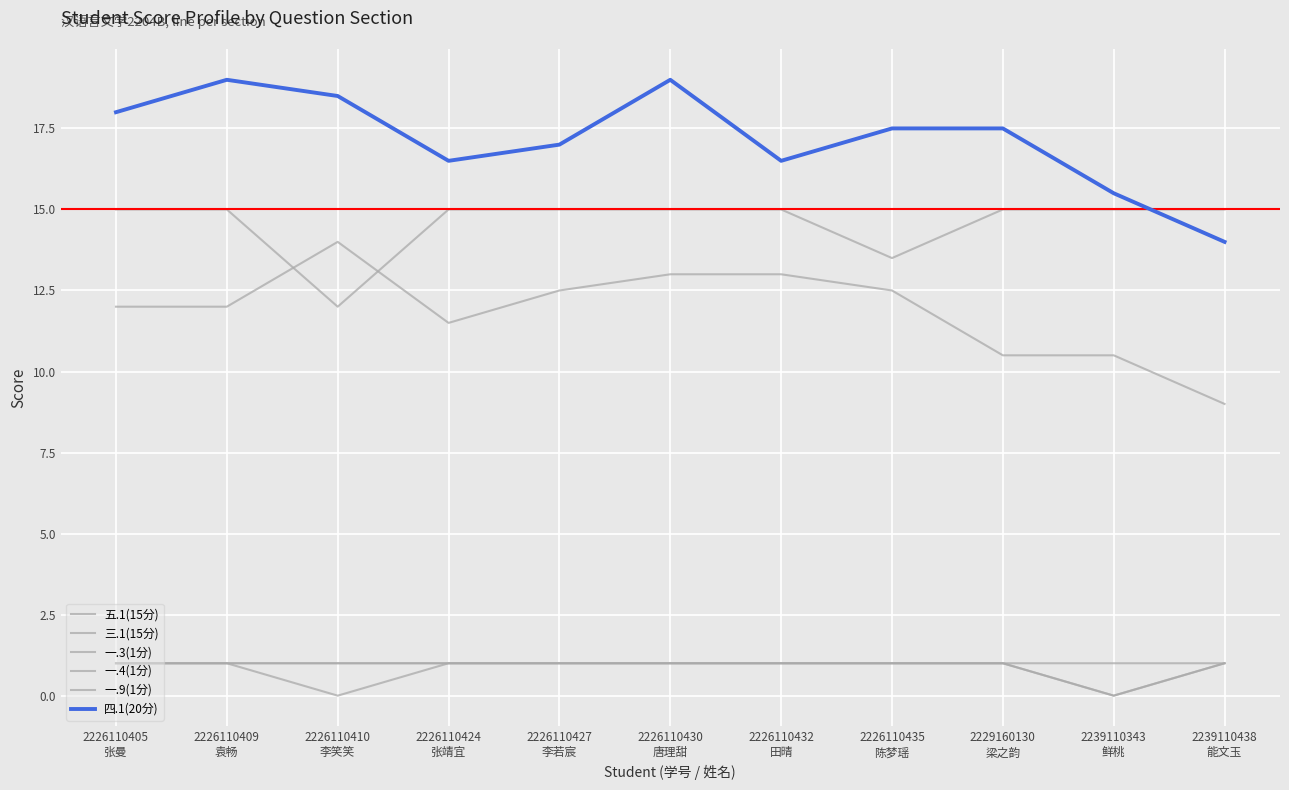

Reading right to left, transcribe all the data shown in this chart.

五.1(15分): 2239110438
能文玉=9.0	2239110343
鲜桃=10.5	2229160130
梁之韵=10.5	2226110435
陈梦瑶=12.5	2226110432
田晴=13.0	2226110430
唐理甜=13.0	2226110427
李若宸=12.5	2226110424
张靖宜=11.5	2226110410
李笑笑=14.0	2226110409
袁畅=12.0	2226110405
张曼=12.0
三.1(15分): 2239110438
能文玉=15.0	2239110343
鲜桃=15.0	2229160130
梁之韵=15.0	2226110435
陈梦瑶=13.5	2226110432
田晴=15.0	2226110430
唐理甜=15.0	2226110427
李若宸=15.0	2226110424
张靖宜=15.0	2226110410
李笑笑=12.0	2226110409
袁畅=15.0	2226110405
张曼=15.0
一.3(1分): 2239110438
能文玉=1.0	2239110343
鲜桃=0.0	2229160130
梁之韵=1.0	2226110435
陈梦瑶=1.0	2226110432
田晴=1.0	2226110430
唐理甜=1.0	2226110427
李若宸=1.0	2226110424
张靖宜=1.0	2226110410
李笑笑=1.0	2226110409
袁畅=1.0	2226110405
张曼=1.0
一.4(1分): 2239110438
能文玉=1.0	2239110343
鲜桃=0.0	2229160130
梁之韵=1.0	2226110435
陈梦瑶=1.0	2226110432
田晴=1.0	2226110430
唐理甜=1.0	2226110427
李若宸=1.0	2226110424
张靖宜=1.0	2226110410
李笑笑=1.0	2226110409
袁畅=1.0	2226110405
张曼=1.0
一.9(1分): 2239110438
能文玉=1.0	2239110343
鲜桃=1.0	2229160130
梁之韵=1.0	2226110435
陈梦瑶=1.0	2226110432
田晴=1.0	2226110430
唐理甜=1.0	2226110427
李若宸=1.0	2226110424
张靖宜=1.0	2226110410
李笑笑=0.0	2226110409
袁畅=1.0	2226110405
张曼=1.0
四.1(20分): 2239110438
能文玉=14.0	2239110343
鲜桃=15.5	2229160130
梁之韵=17.5	2226110435
陈梦瑶=17.5	2226110432
田晴=16.5	2226110430
唐理甜=19.0	2226110427
李若宸=17.0	2226110424
张靖宜=16.5	2226110410
李笑笑=18.5	2226110409
袁畅=19.0	2226110405
张曼=18.0